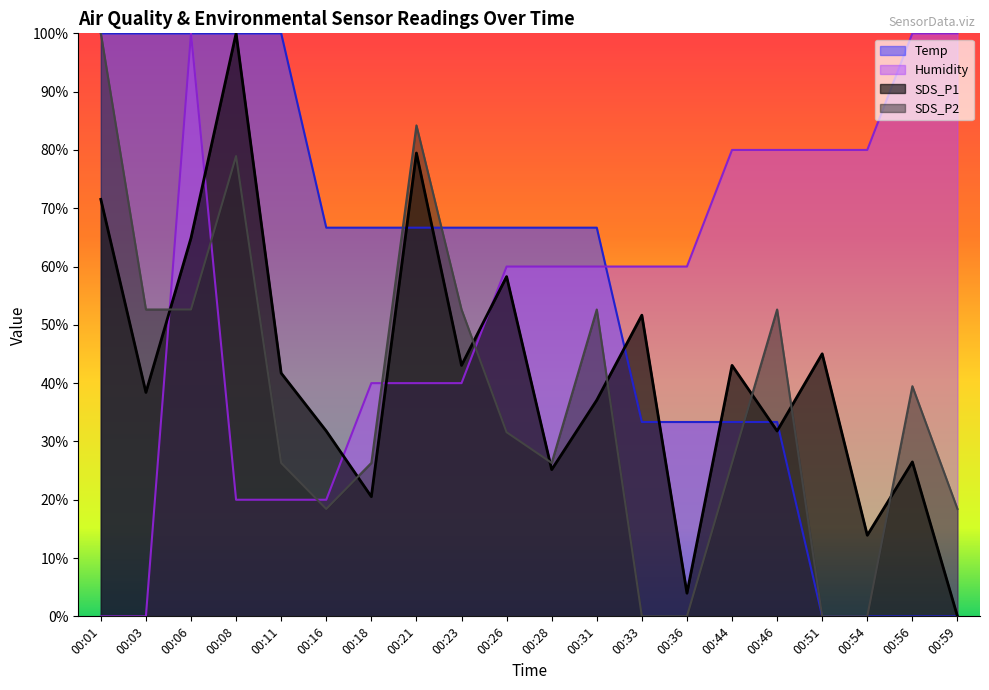

Is the value of Humidity at 00:18 greater than the value of Temp at 00:16?

No